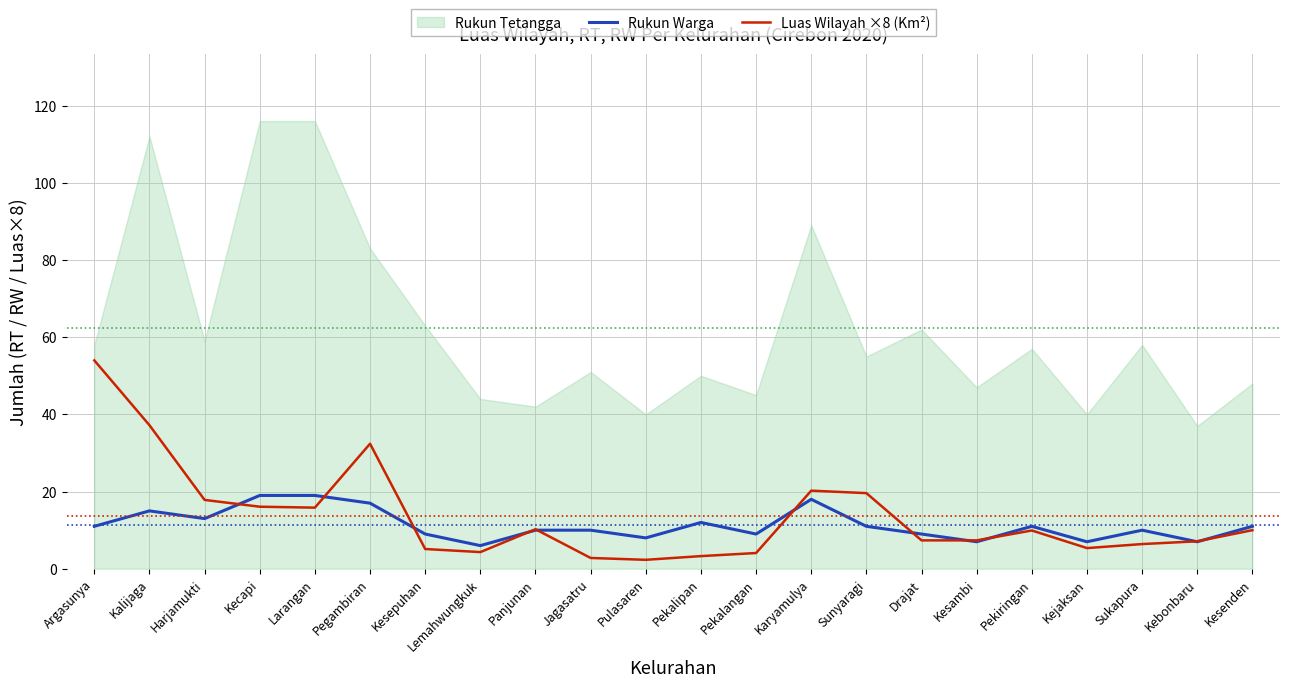

What are all the series names shown in the legend?

Rukun Tetangga, Rukun Warga, Luas Wilayah ×8 (Km²)